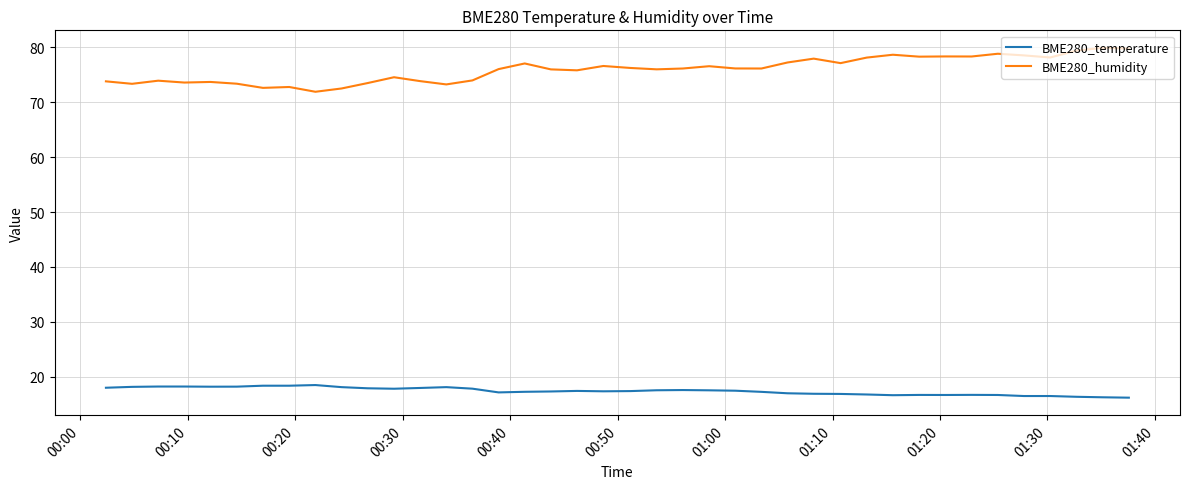

List the series in order of their overall mean, lowest first.

BME280_temperature, BME280_humidity